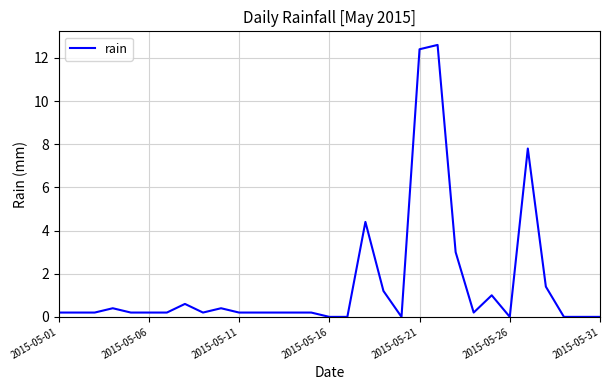

What is the greatest value displayed?

12.6